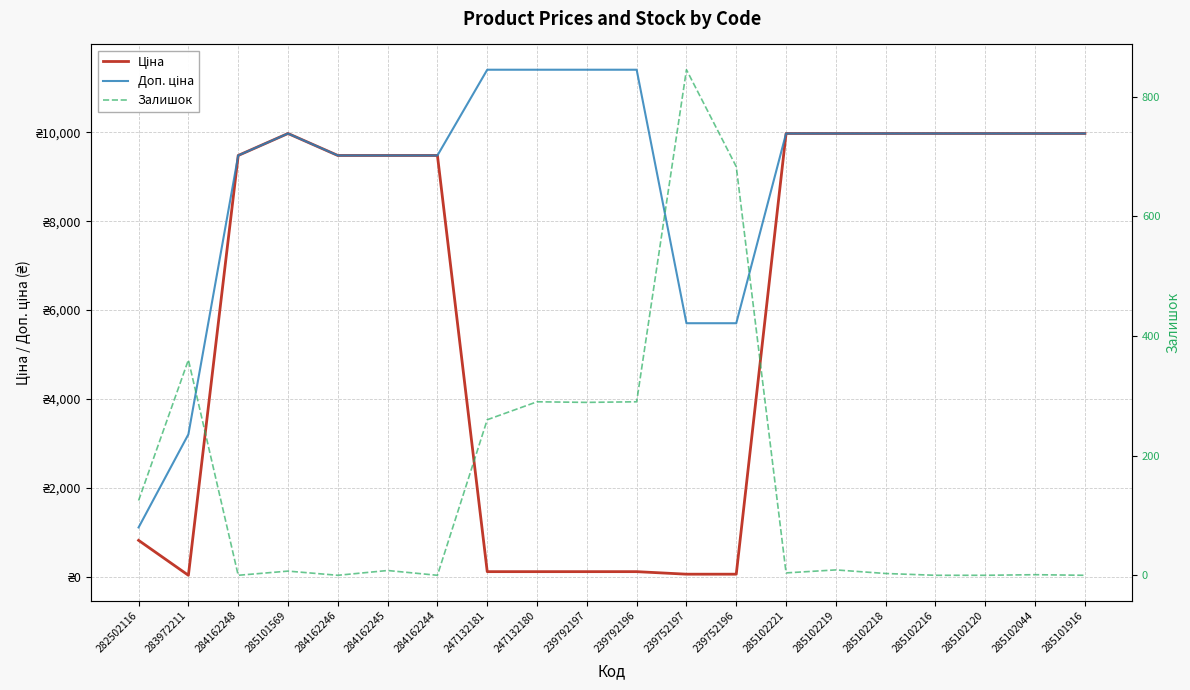

What is the label of the 9th point from the left?

247132180